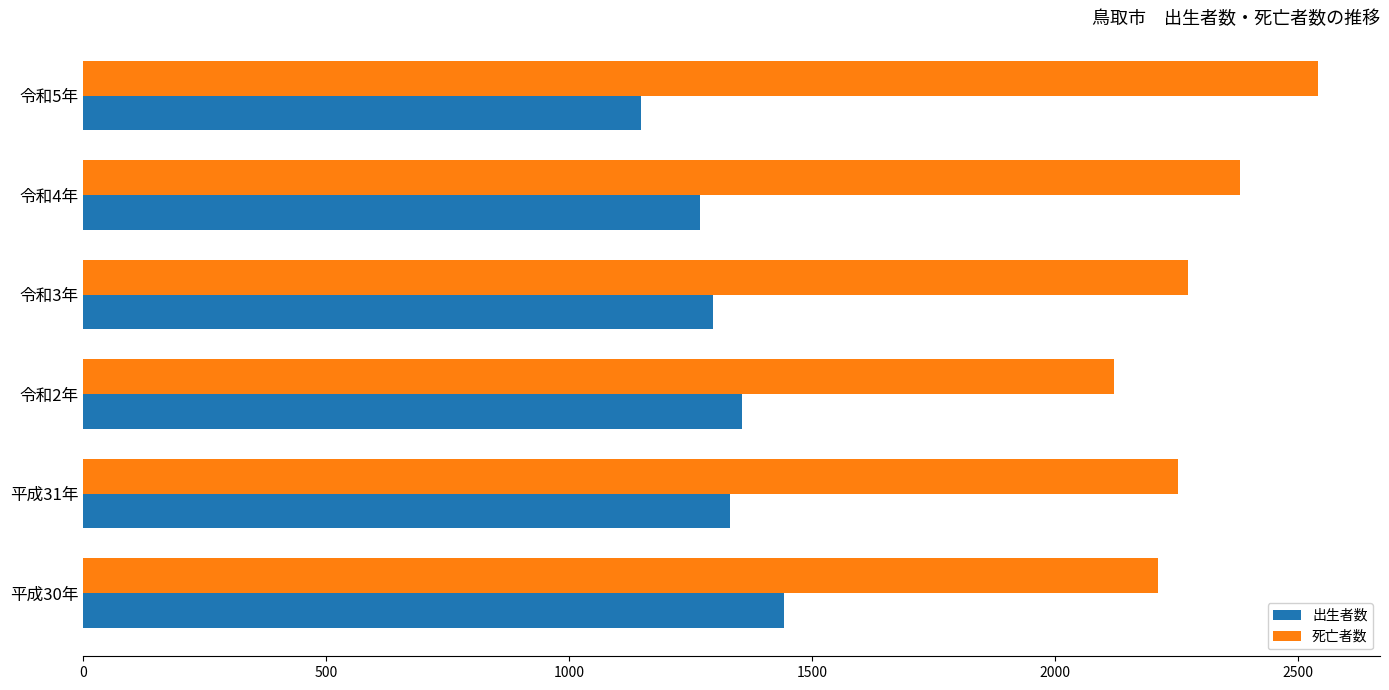

The value of 出生者数 at 令和5年 is 1887. True or false?

False